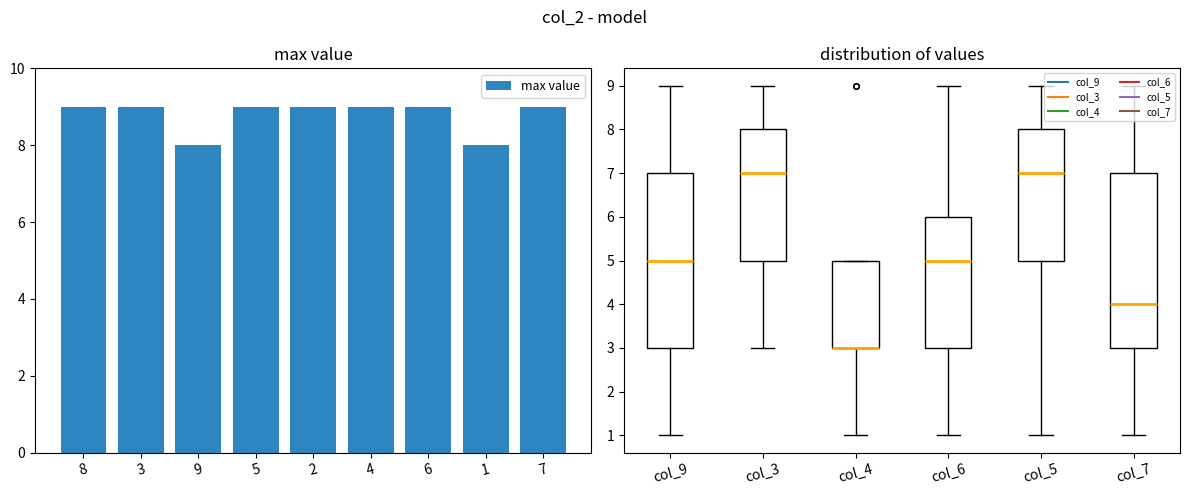

What is the approximate value at 4?

9